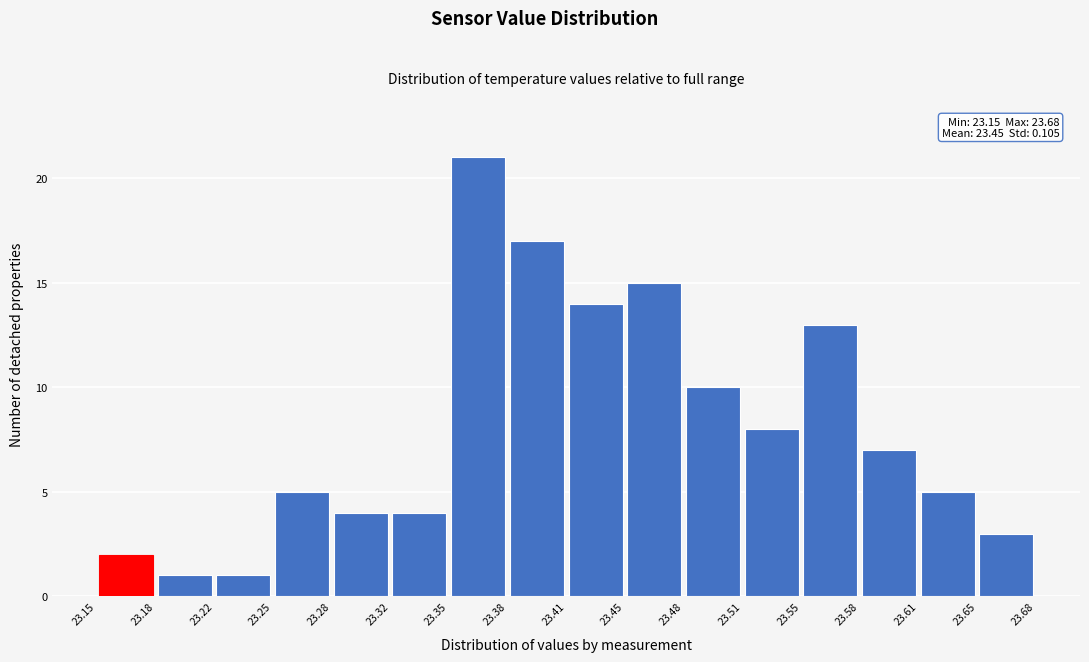

Over which range of the x-axis is the bar tallest?

23.35 to 23.38